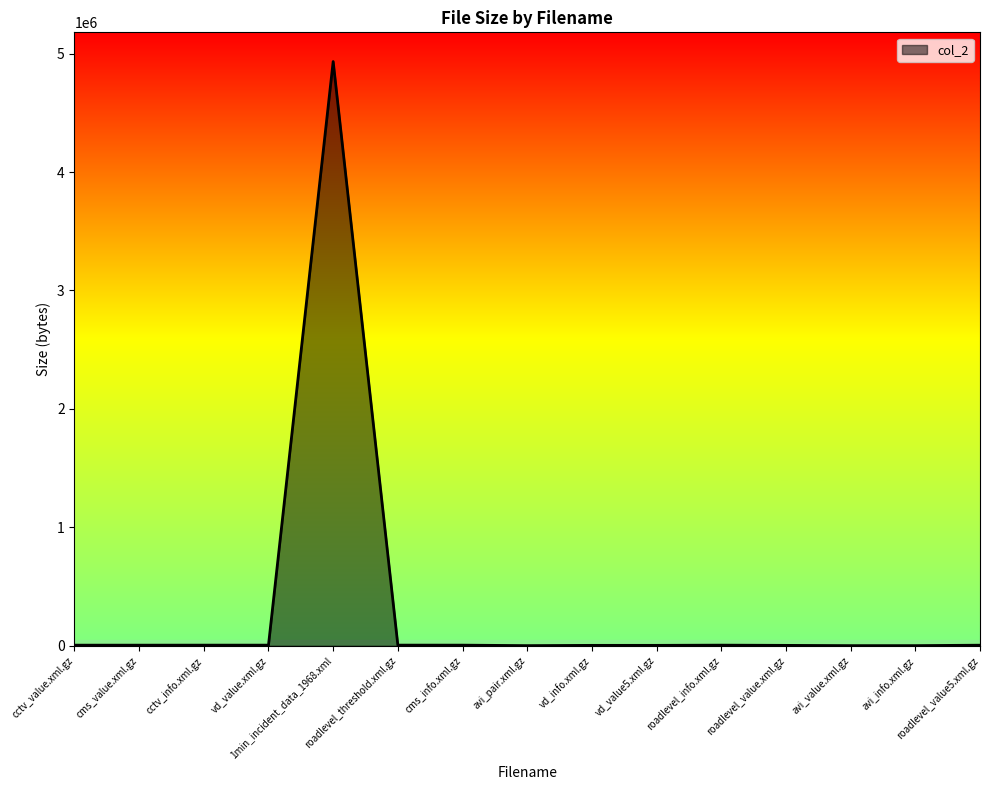

What is the difference between the maximum and minimum values?

4931045